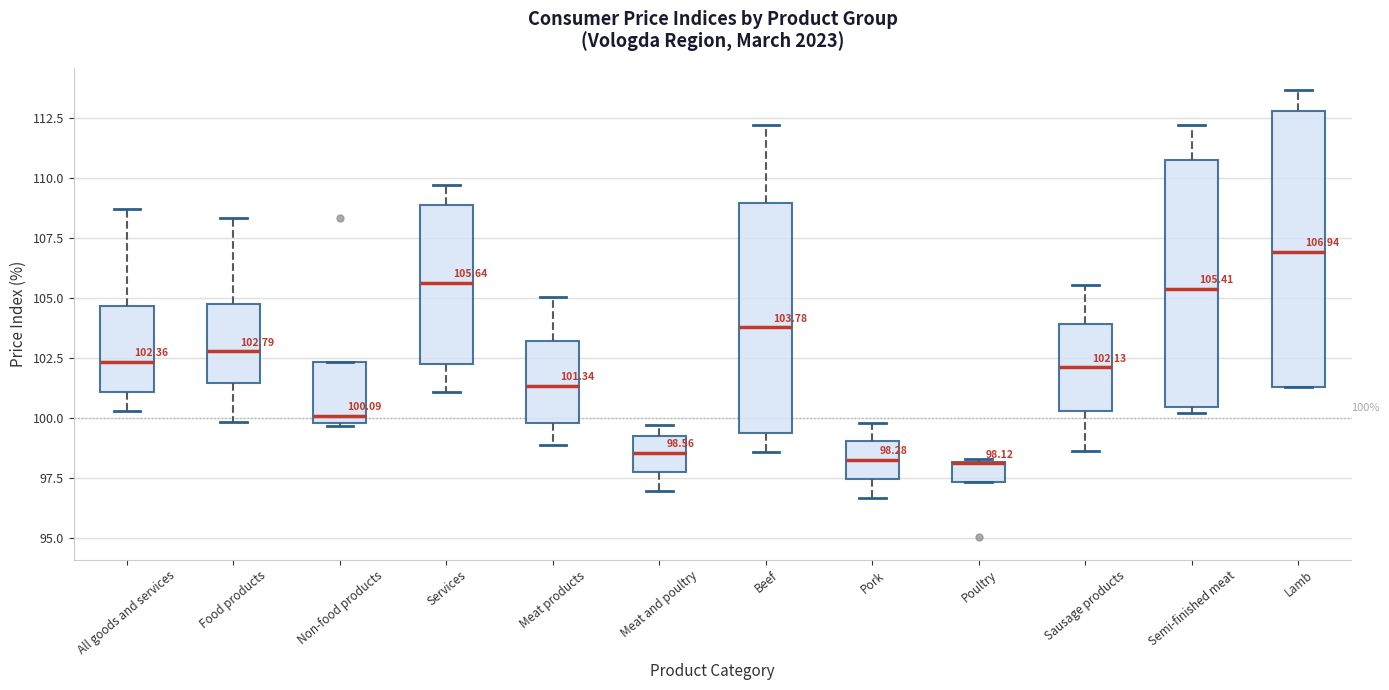

Comparing the boxes themselves (not the whiskers), which one is the tallest?

Lamb